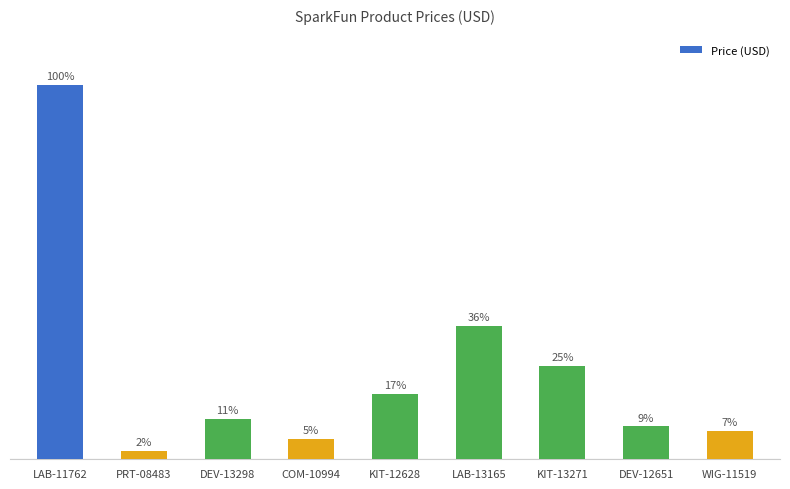

Does the chart contain any negative values?

No